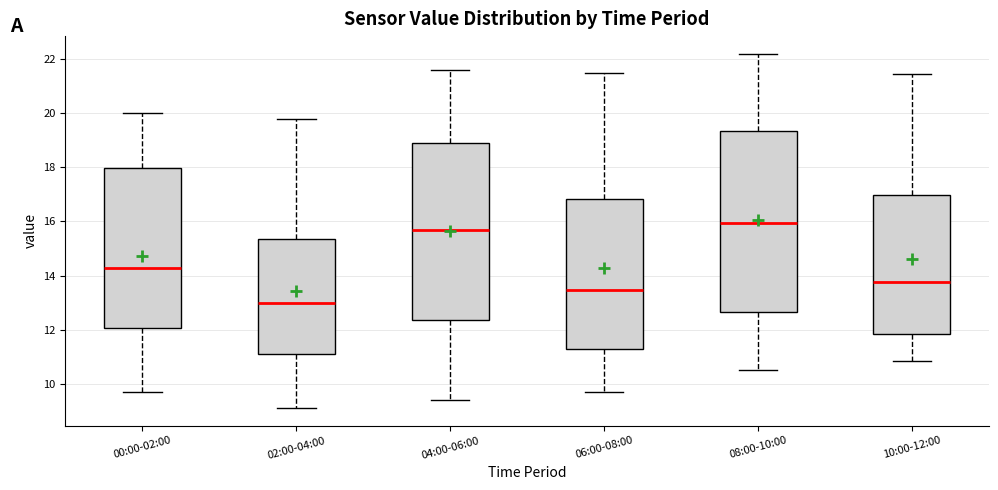

Reading left to right, transcribe this box plot: for each box, give where its median line is, the range the box spans, and where its two whiskers end, as read against the y-axis. The values are not printed on the chart, so give them approximately, as read against the axis.

00:00-02:00: median 14.2, box 12.0 to 18.0, whiskers 9.8 to 20.0
02:00-04:00: median 13.0, box 11.2 to 15.4, whiskers 9.2 to 19.8
04:00-06:00: median 15.6, box 12.4 to 19.0, whiskers 9.4 to 21.6
06:00-08:00: median 13.4, box 11.2 to 16.8, whiskers 9.8 to 21.6
08:00-10:00: median 16.0, box 12.6 to 19.4, whiskers 10.6 to 22.2
10:00-12:00: median 13.8, box 11.8 to 17.0, whiskers 10.8 to 21.4